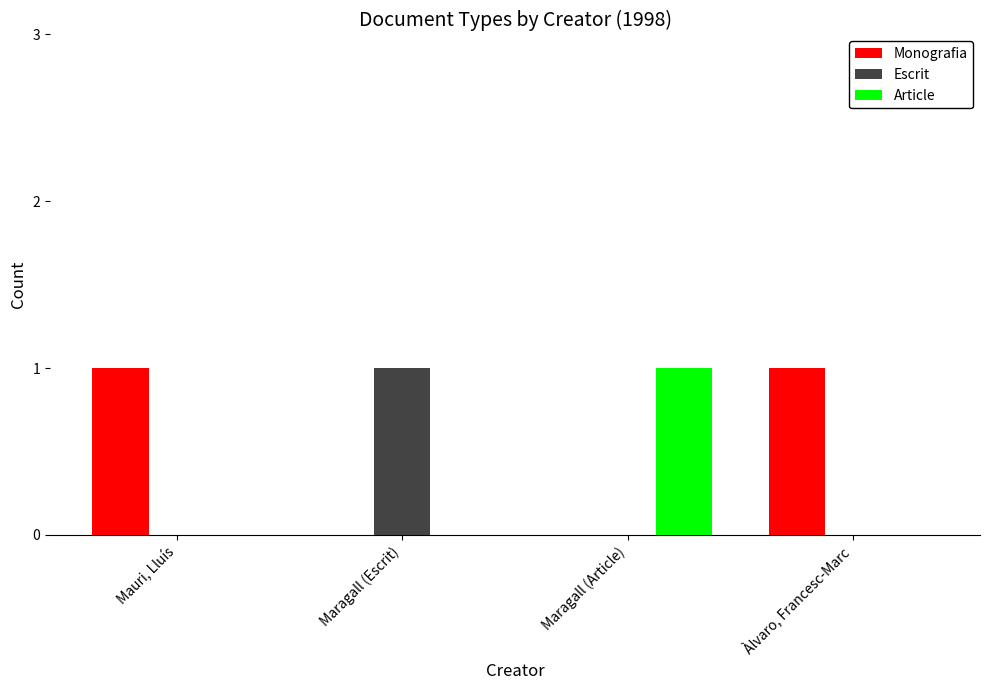

What is the sum of the Monografia values at Maragall (Article) and Àlvaro, Francesc-Marc?

1